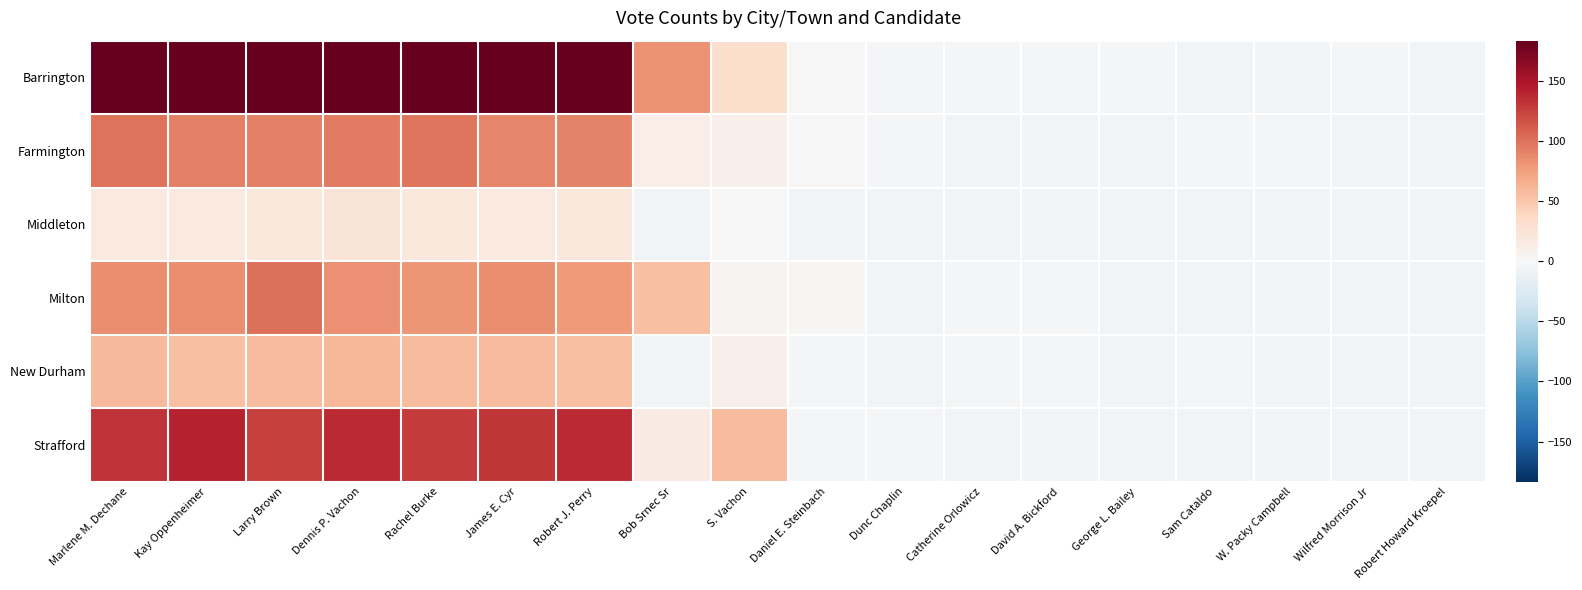

Between Daniel E. Steinbach and James E. Cyr, which is larger?

James E. Cyr